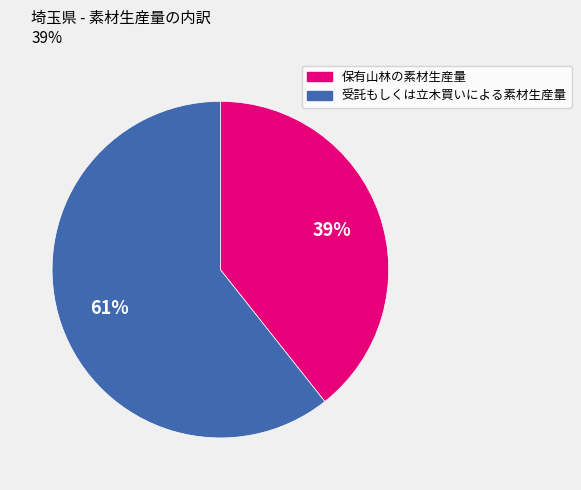

How many segments does this pie chart have?

2